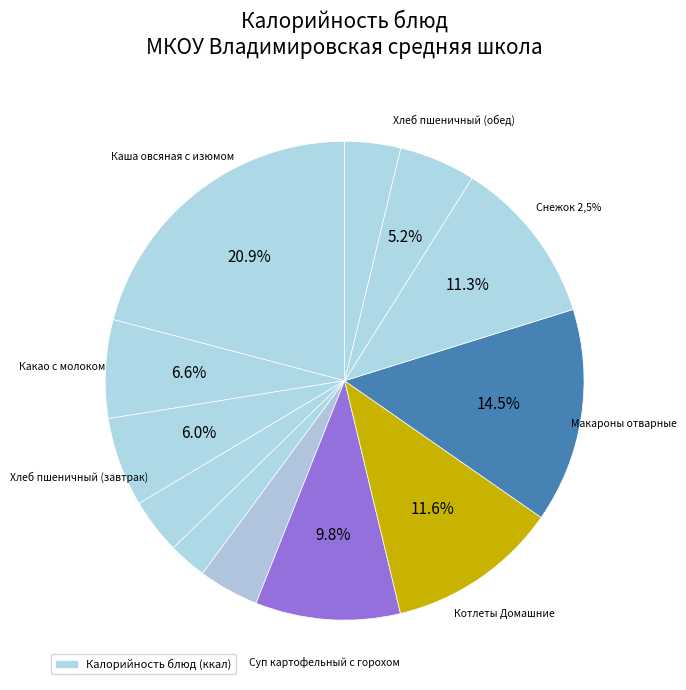

Between Суп картофельный с горохом and Салат из моркови и чернослива, which is larger?

Суп картофельный с горохом